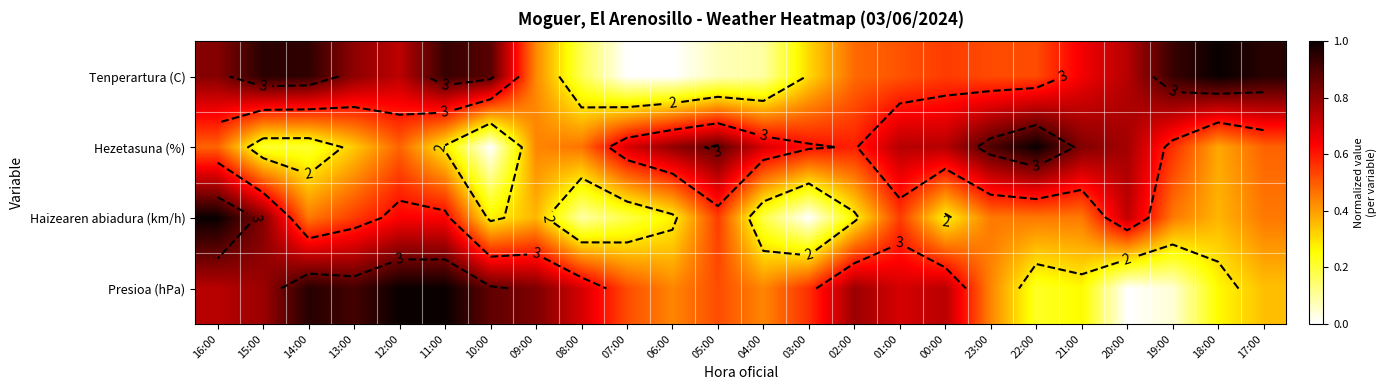

What is the approximate value of Hezetasuna (%) at 14:00?

0.2